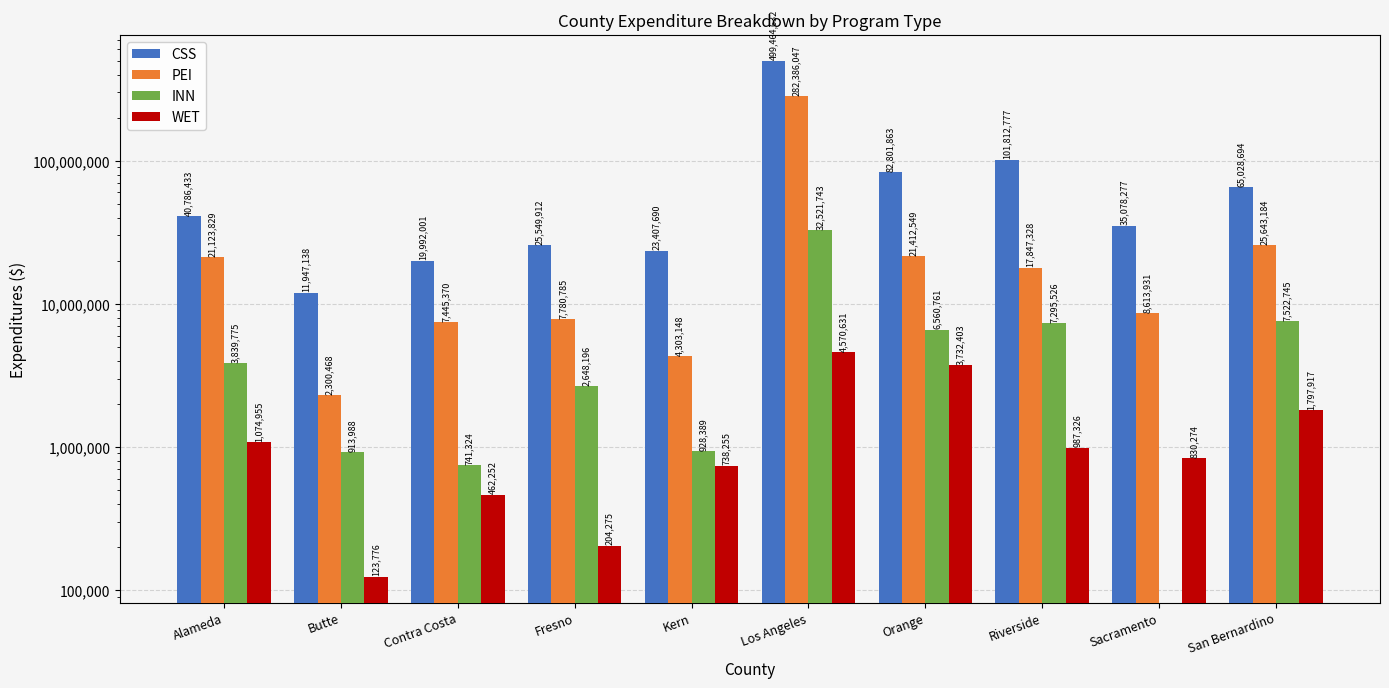

Which series has the widest spread of values?

CSS